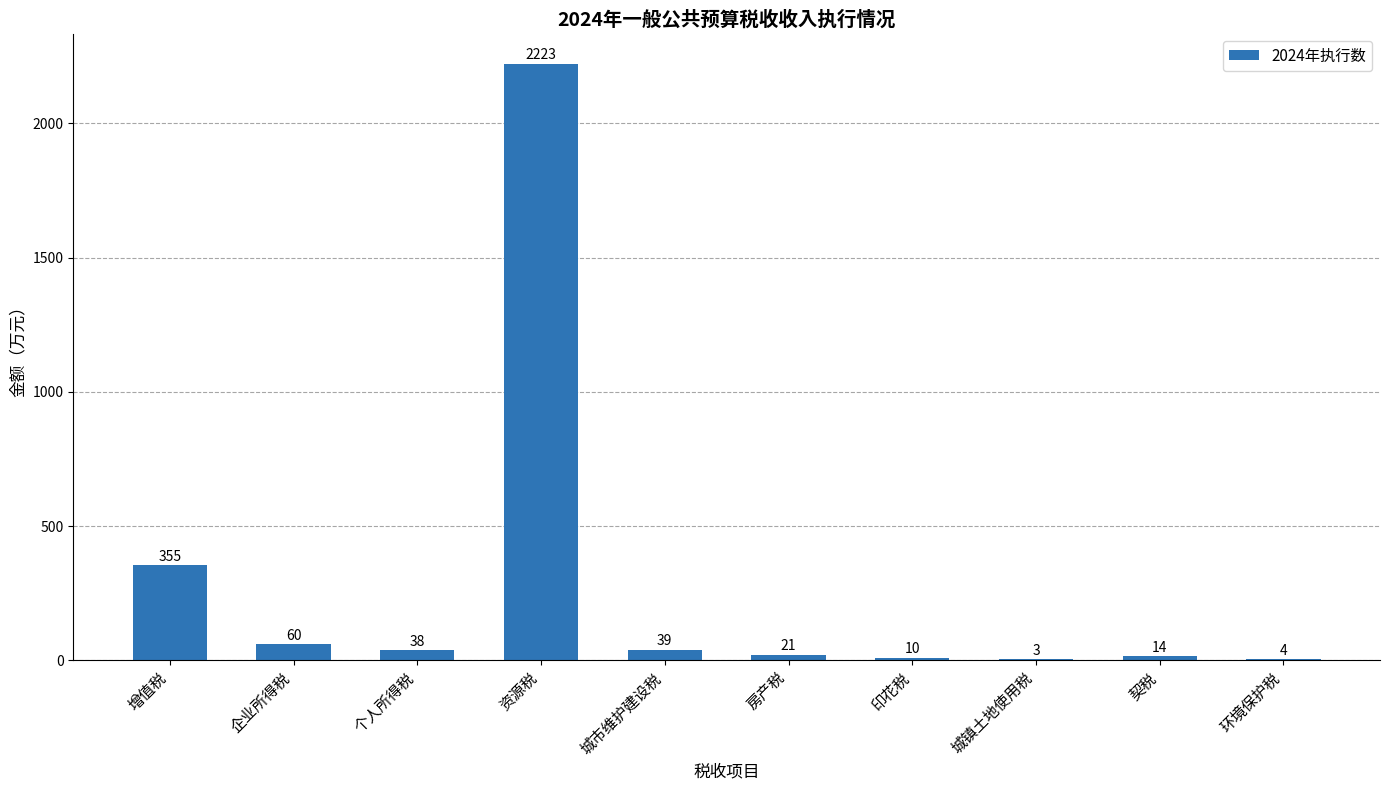

The value at 企业所得税 is 60. True or false?

True